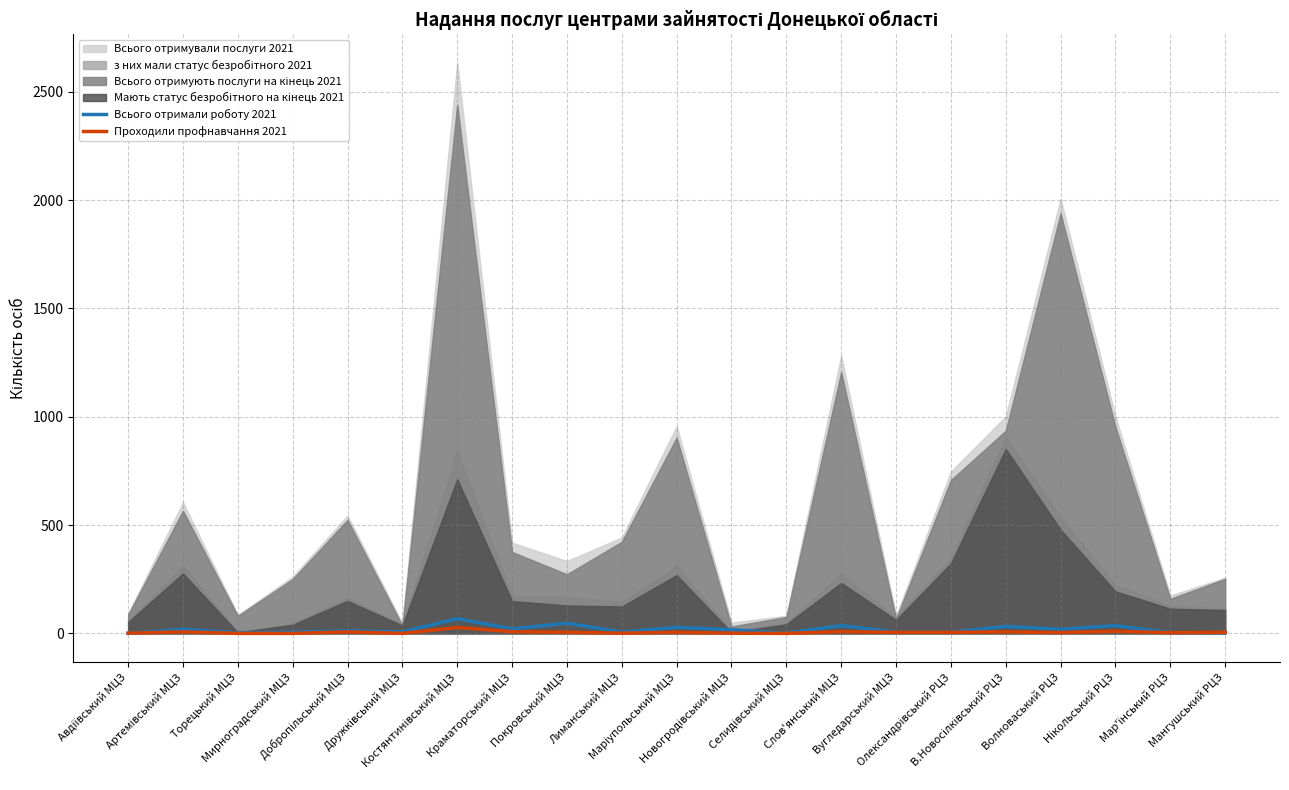

Which category has the highest value in the Всього отримали роботу 2021 series?

Костянтинівський МЦЗ